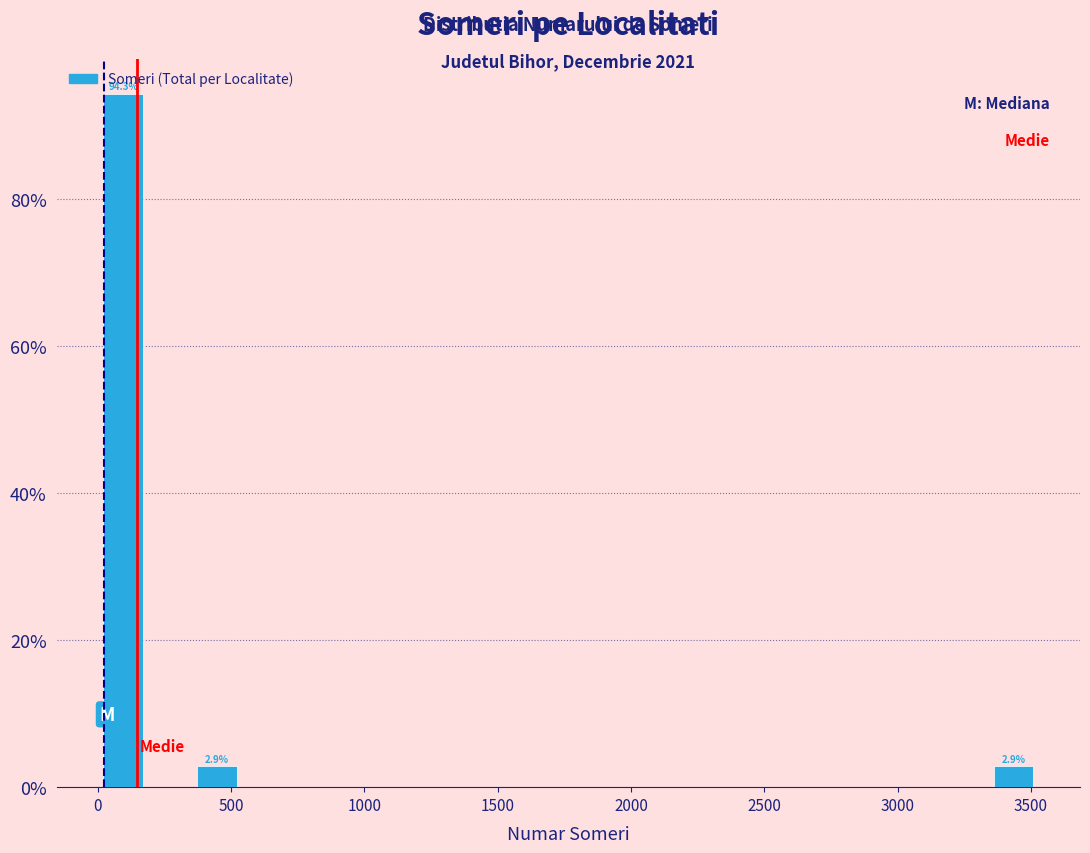

Around what value on the x-axis is the tallest bar? Give the approximate position of its centre, as read against the axis.

100